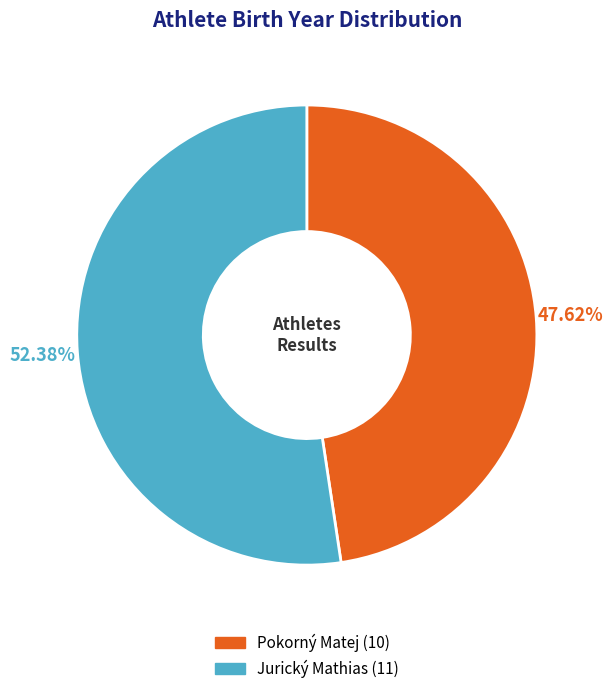

Which category has the biggest portion of the pie?

Jurický Mathias